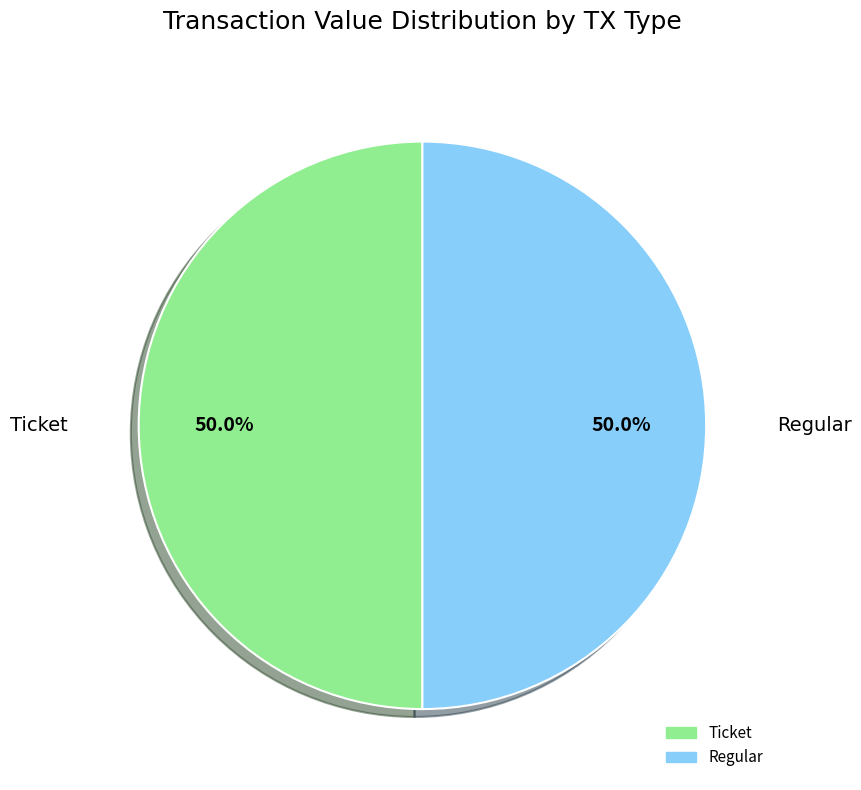

How many segments does this pie chart have?

2